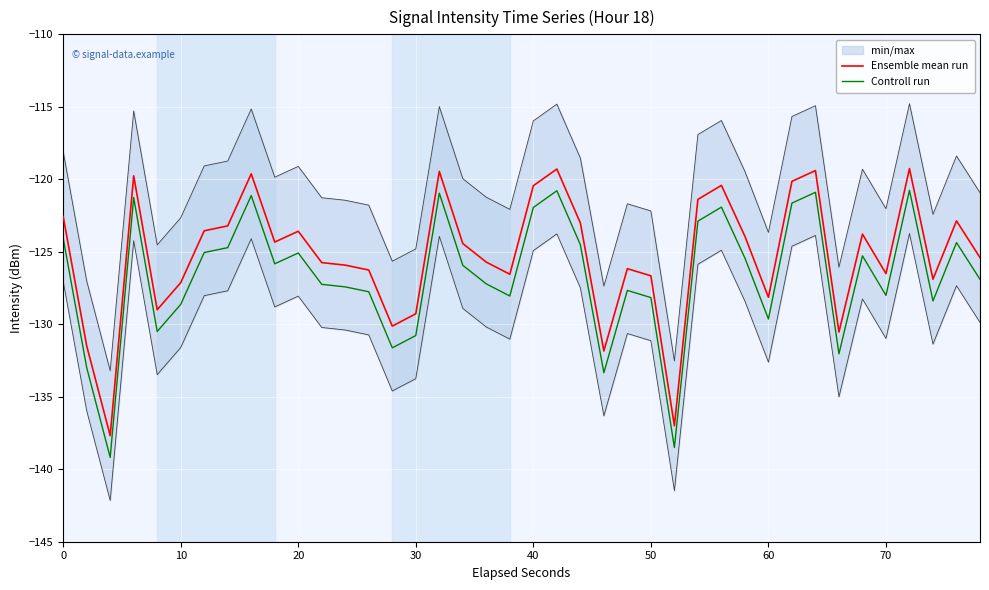

At how many categories does at least one series exceed -138?

40